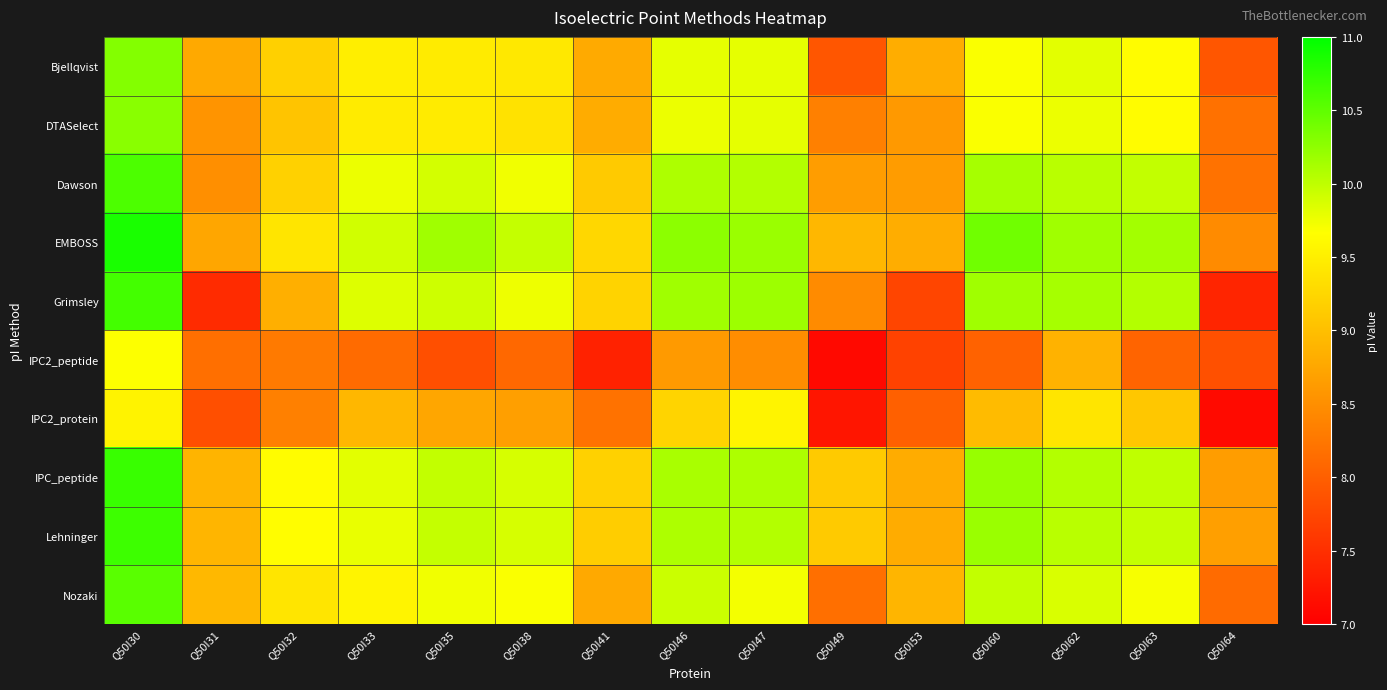

Rank the series at Q50I41 from lowest to highest value.

IPC2_peptide, IPC2_protein, Nozaki, Bjellqvist, DTASelect, Dawson, Lehninger, IPC_peptide, Grimsley, EMBOSS